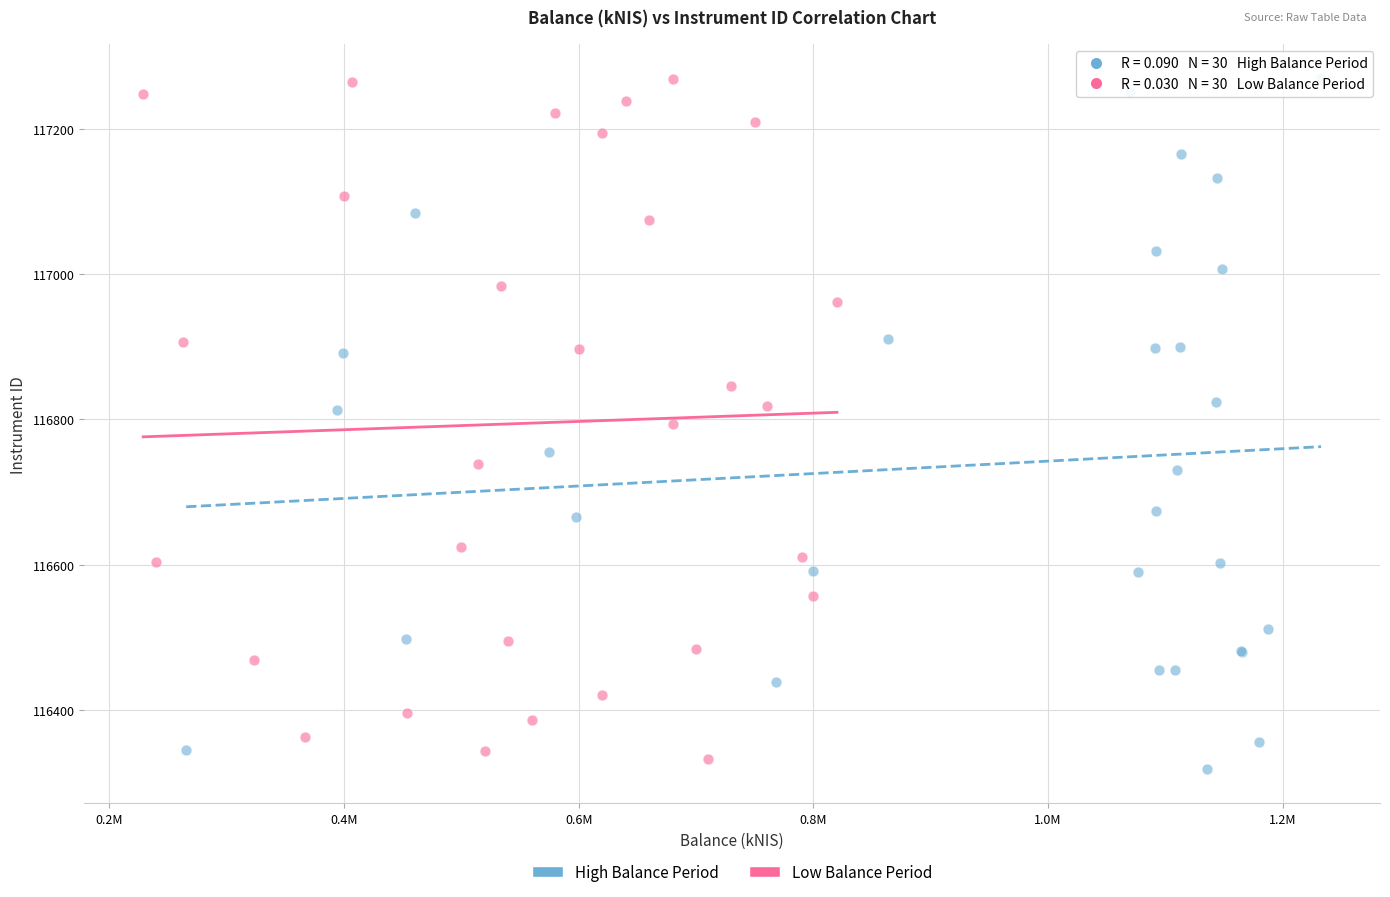

What are all the series names shown in the legend?

High Balance Period, Low Balance Period